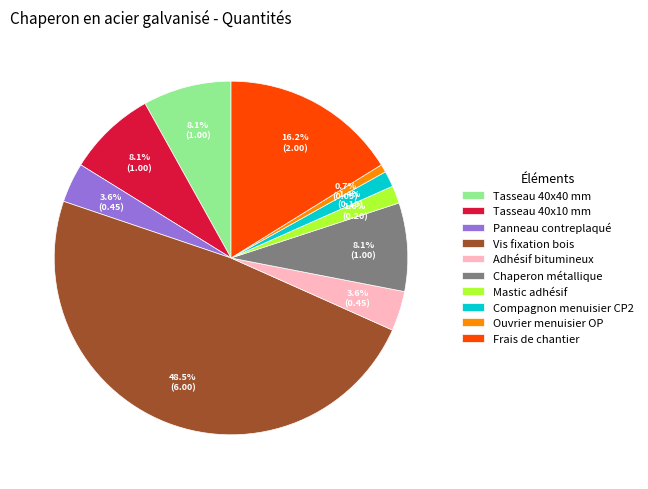

Which slice is the largest?

Vis fixation bois